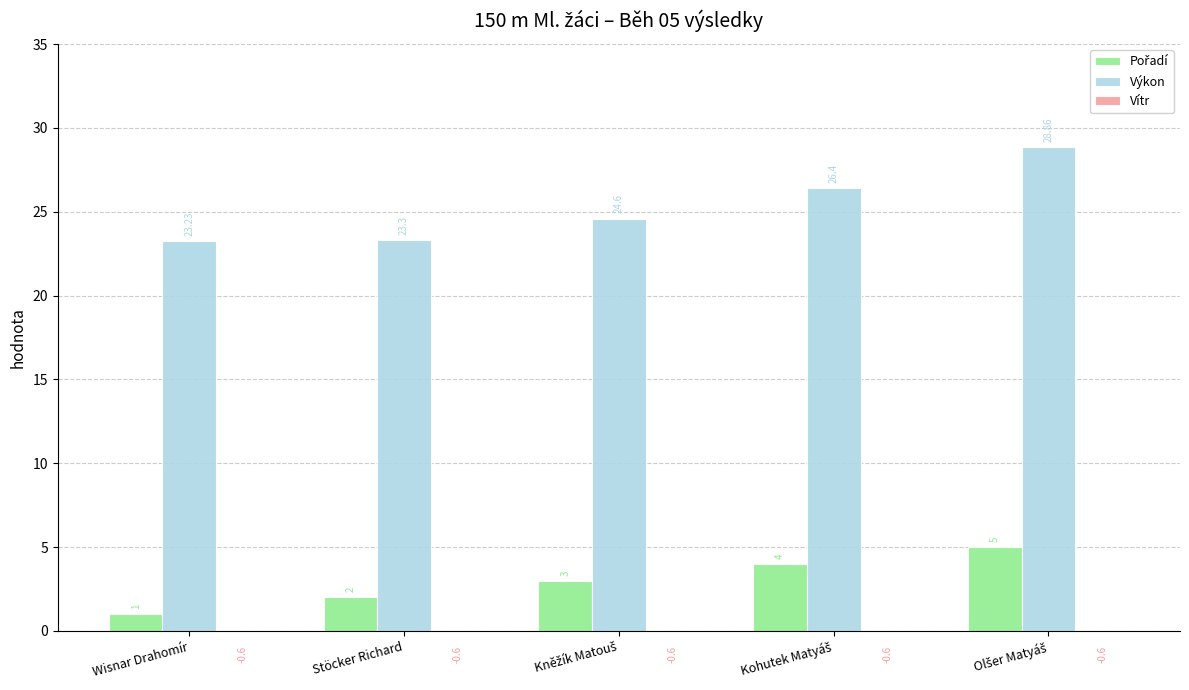

What position from the left is Olšer Matyáš?

5